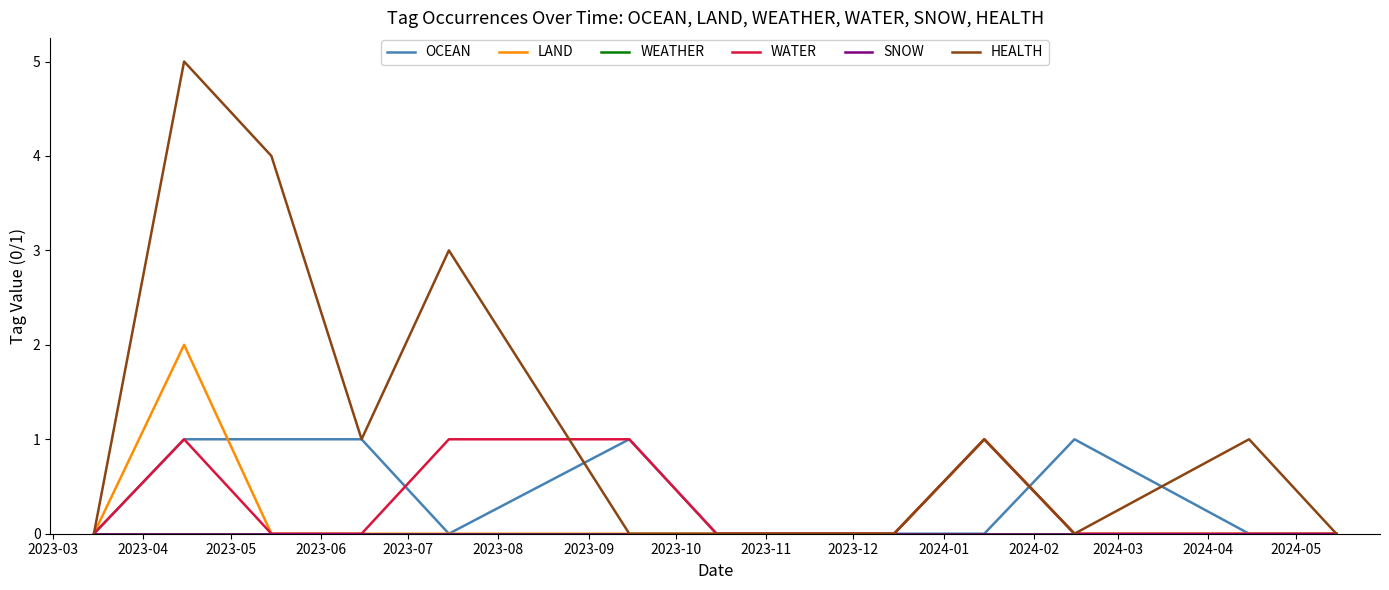

What is the maximum value shown in the chart?

5